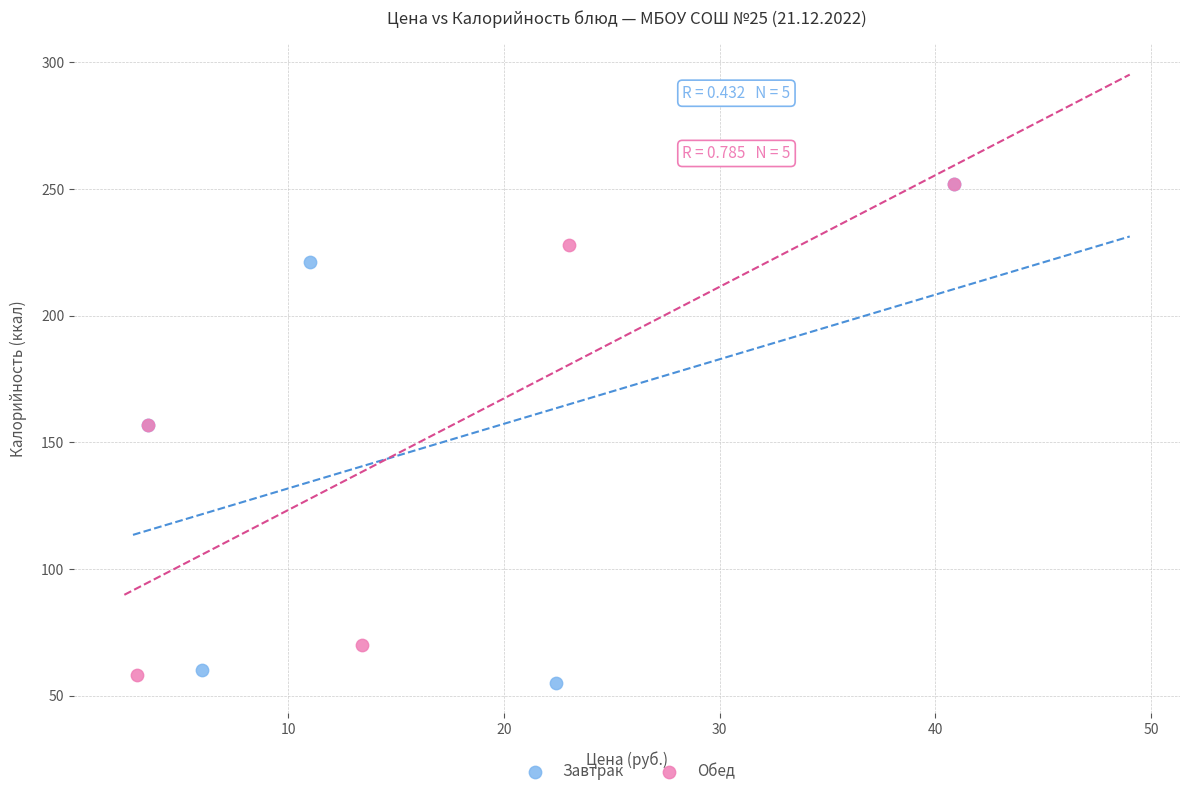

What are all the series names shown in the legend?

Завтрак, Обед